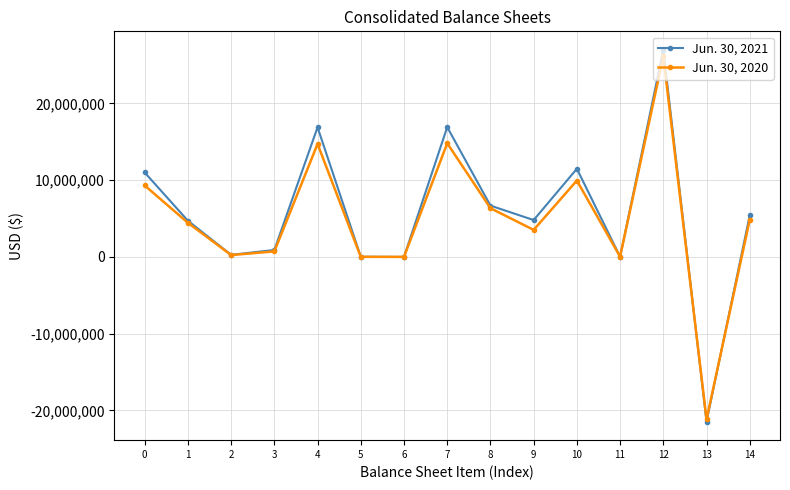

How many interior local peaks does the Jun. 30, 2021 series have?

4